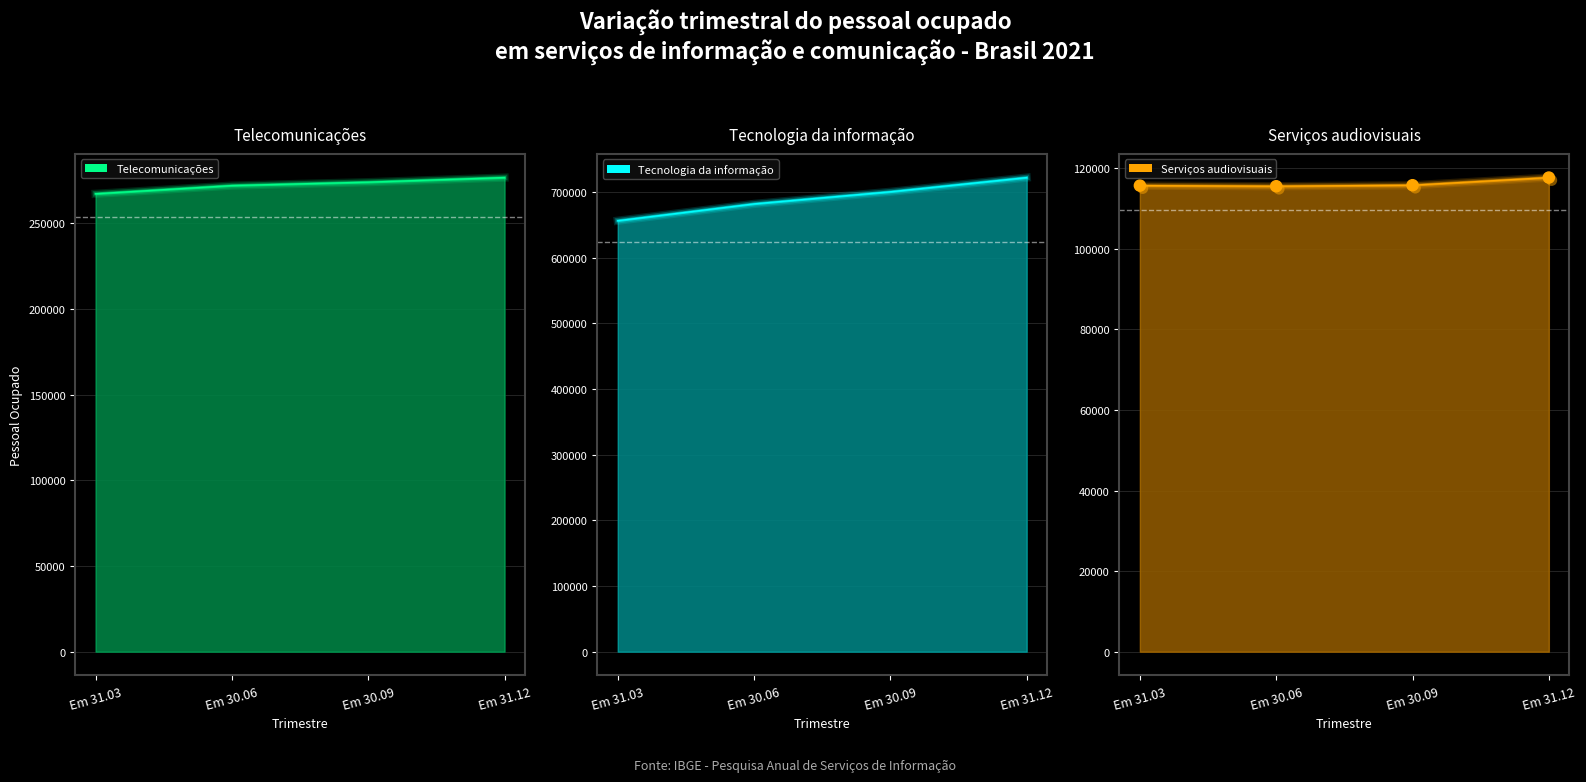

What is the lowest value of the Tecnologia da informação series?

656239